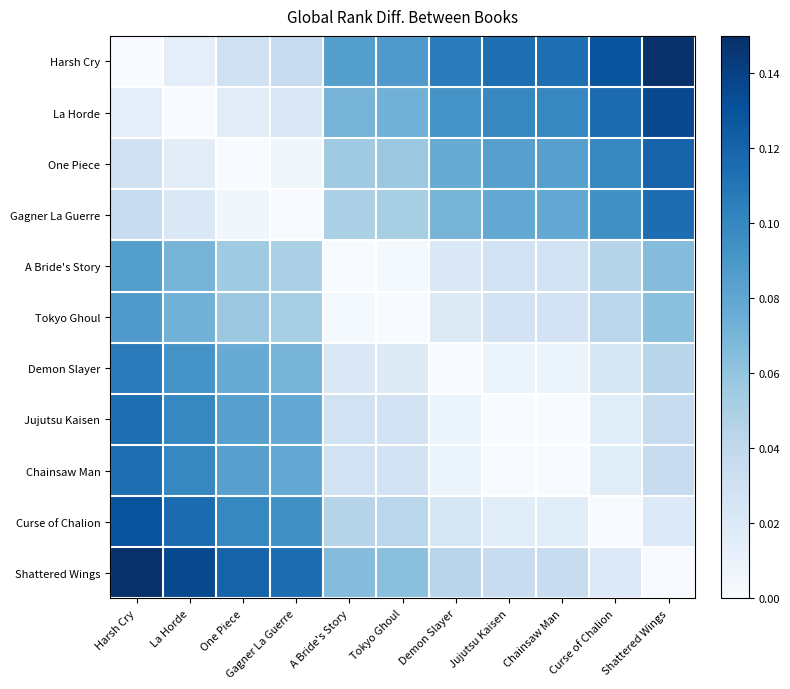

Which series has the largest range (max minus min)?

Harsh Cry